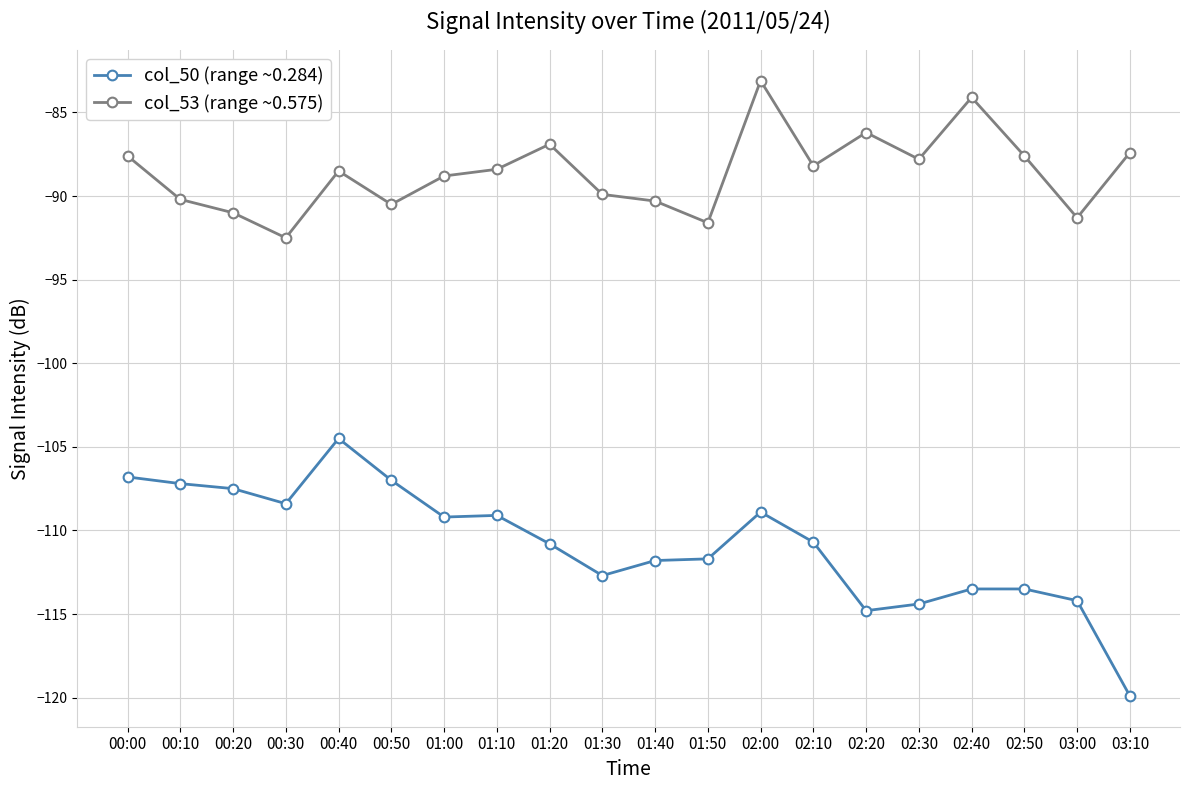

Which series changed the most between 01:10 and 03:10?

col_50 (range ~0.284)